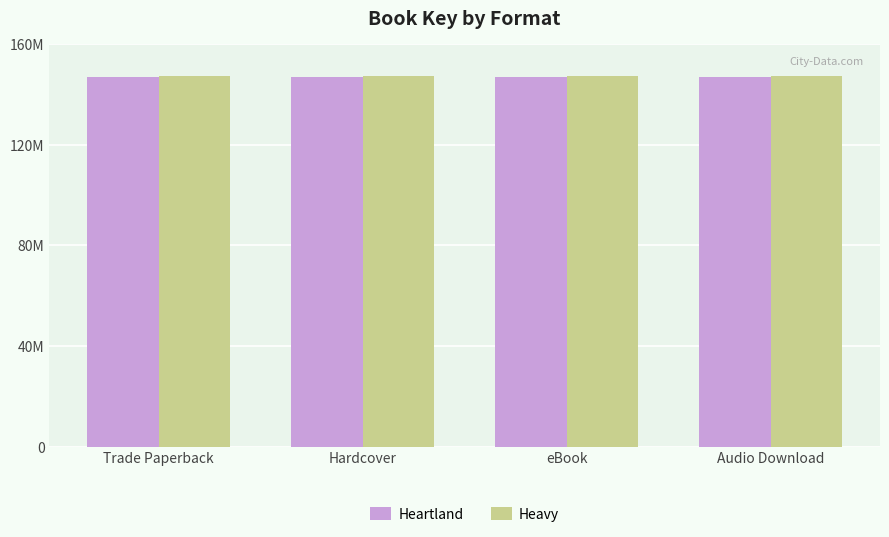

What is the label of the 1st bar from the left?

Trade Paperback